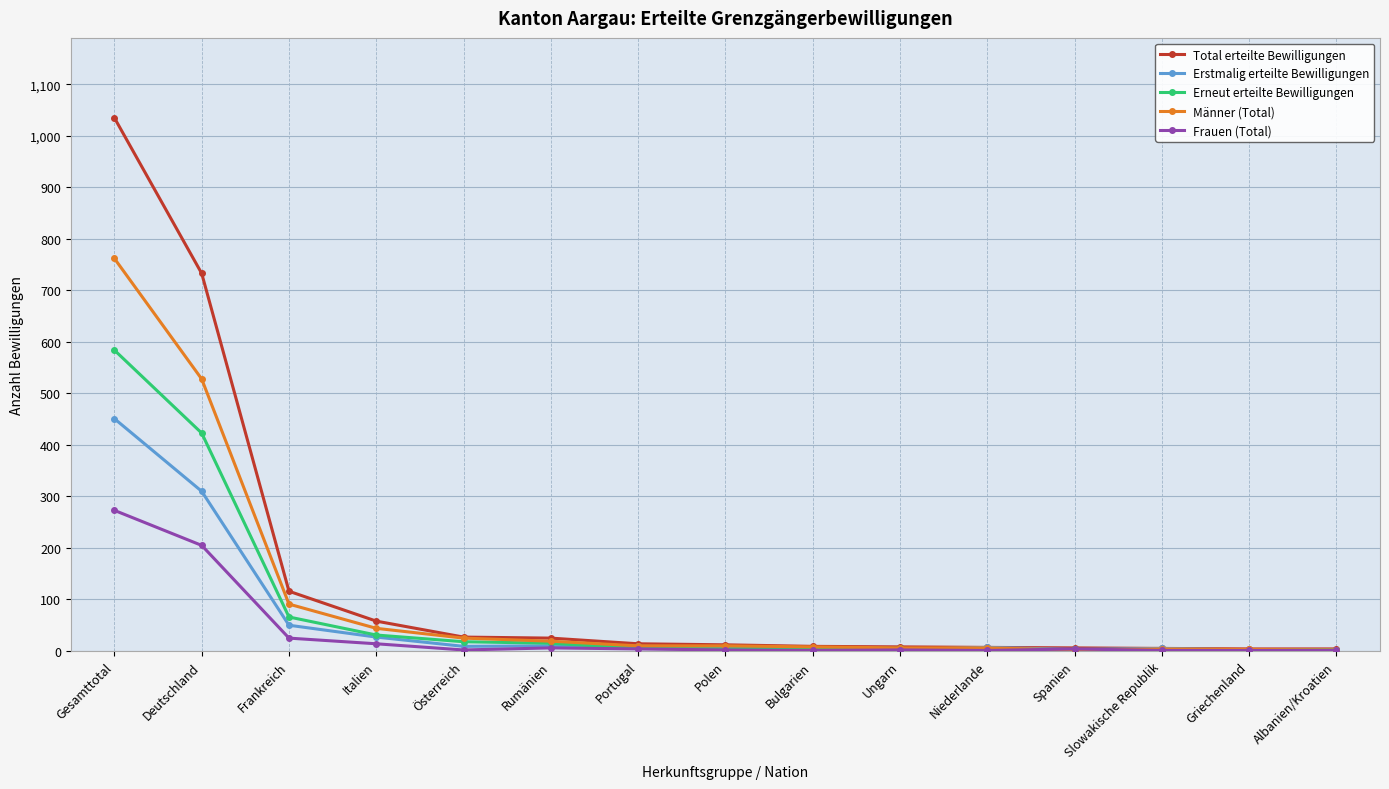

Is it true that Erstmalig erteilte Bewilligungen equals 10 at Rumänien?

True